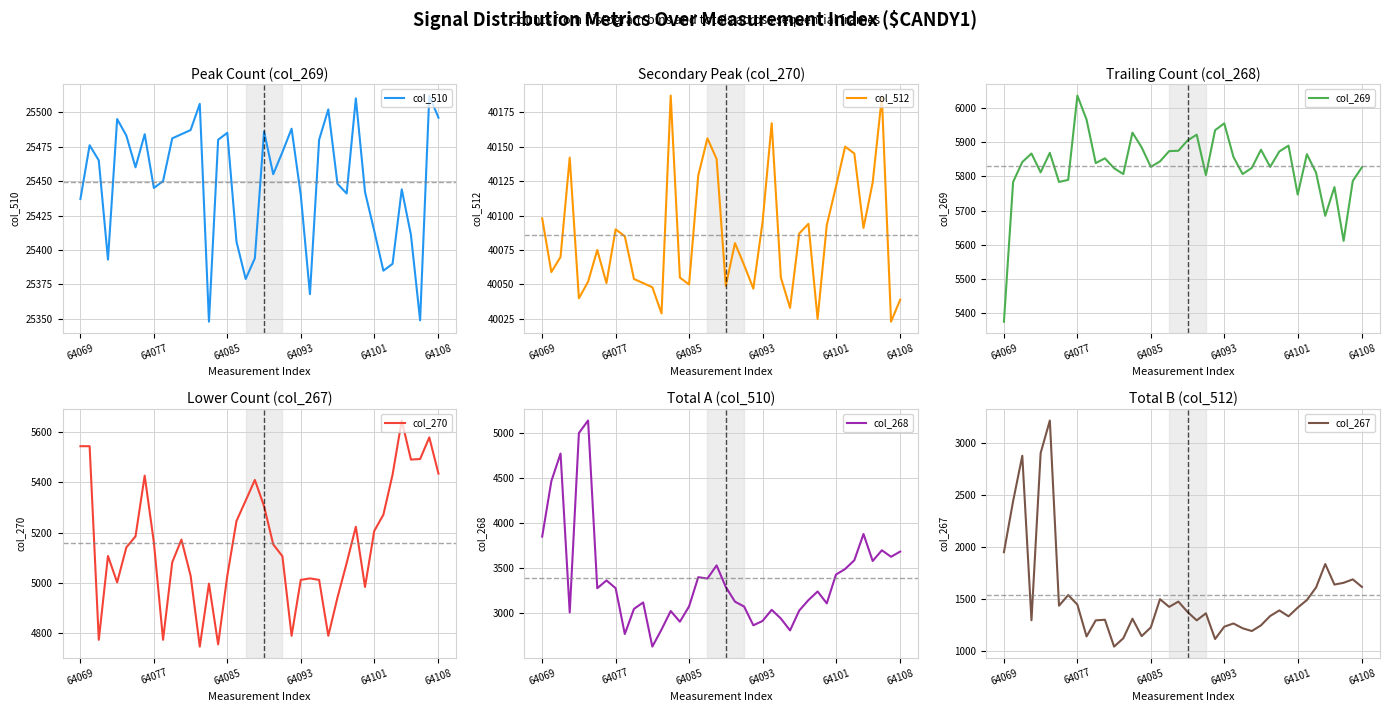

How many lines are shown in the chart?

6